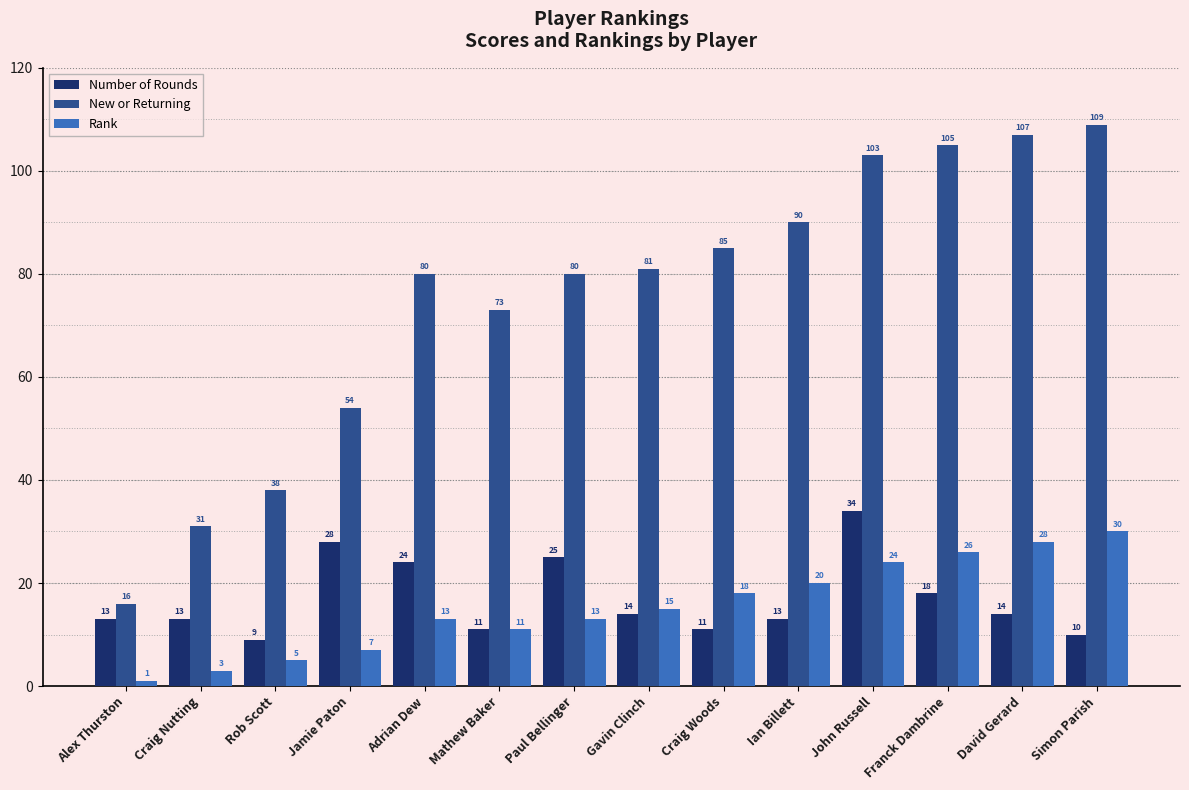

Rank the series by their maximum value, from highest to lowest.

New or Returning, Number of Rounds, Rank